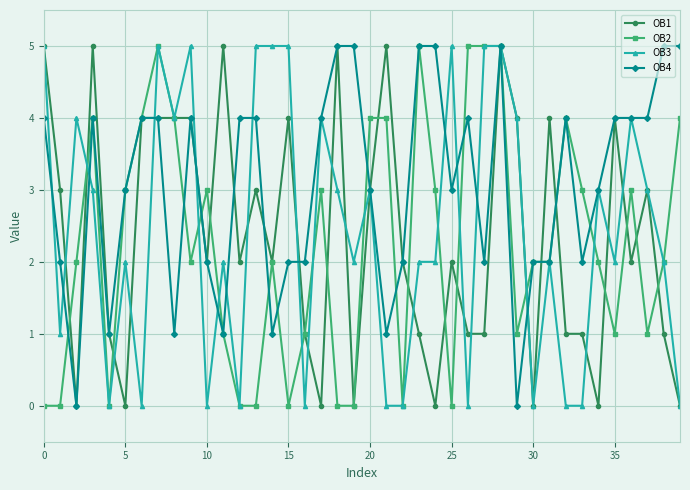

How many data points does each series have?

40